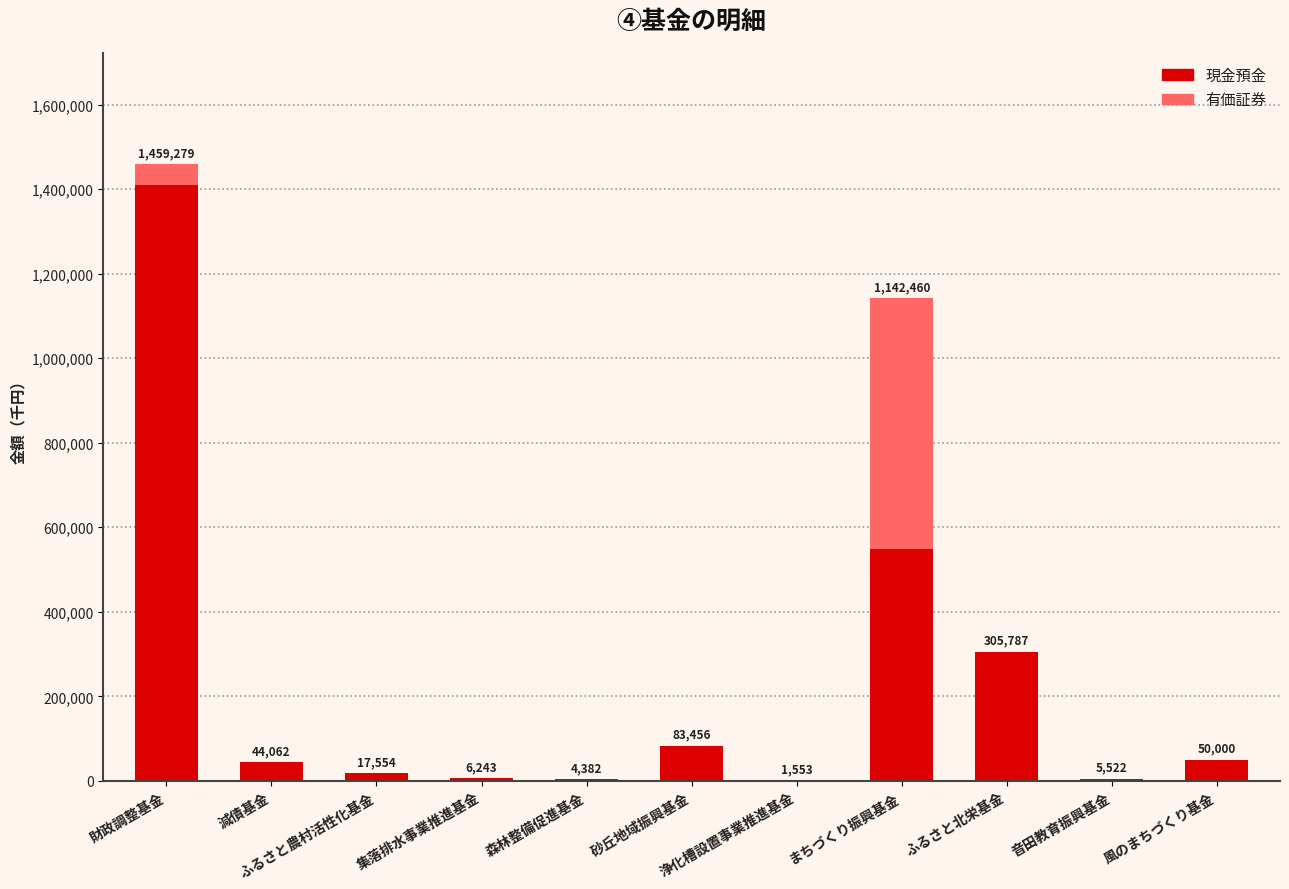

What is the sum of all 現金預金 values?

2475767